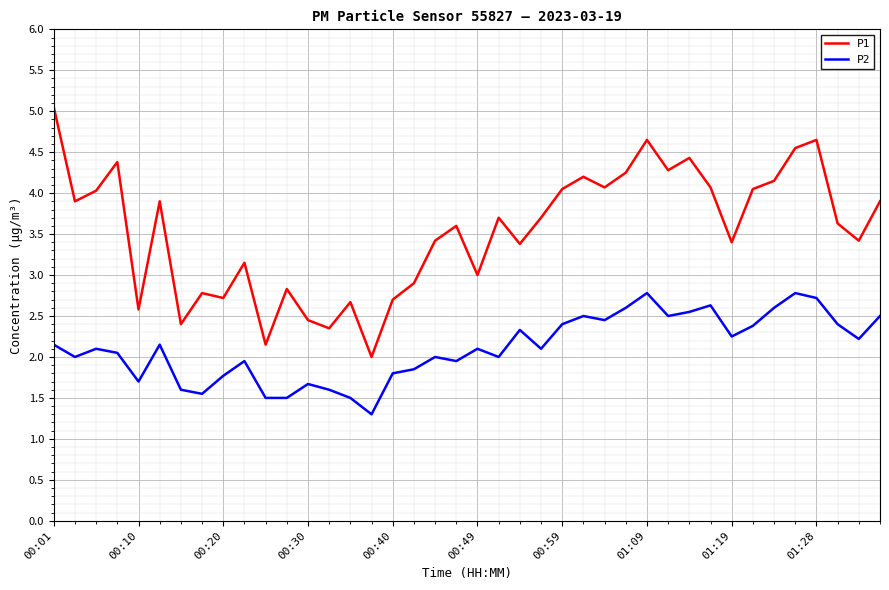

Rank the series by their average value, from lowest to highest.

P2, P1